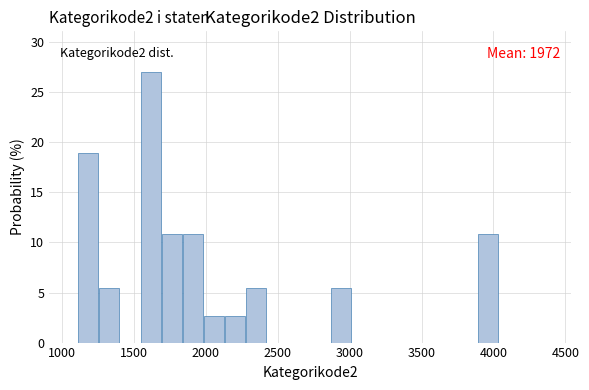

Read against the x-axis, roughly where is the centre of the tallest bar?

1600